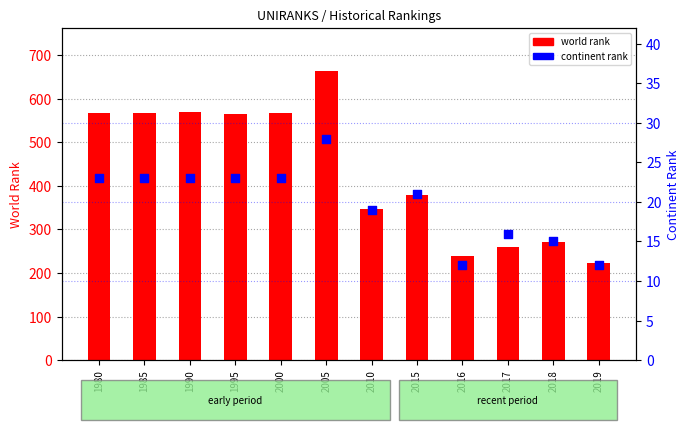

What are all the series names shown in the legend?

world rank, continent rank